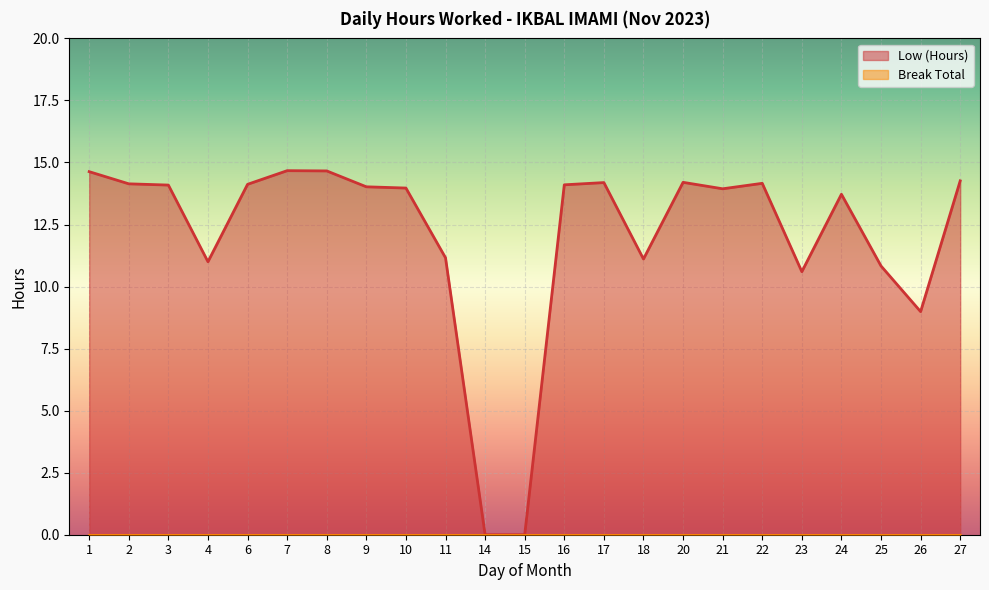

Is it true that the value at 7 is 14.7?

True